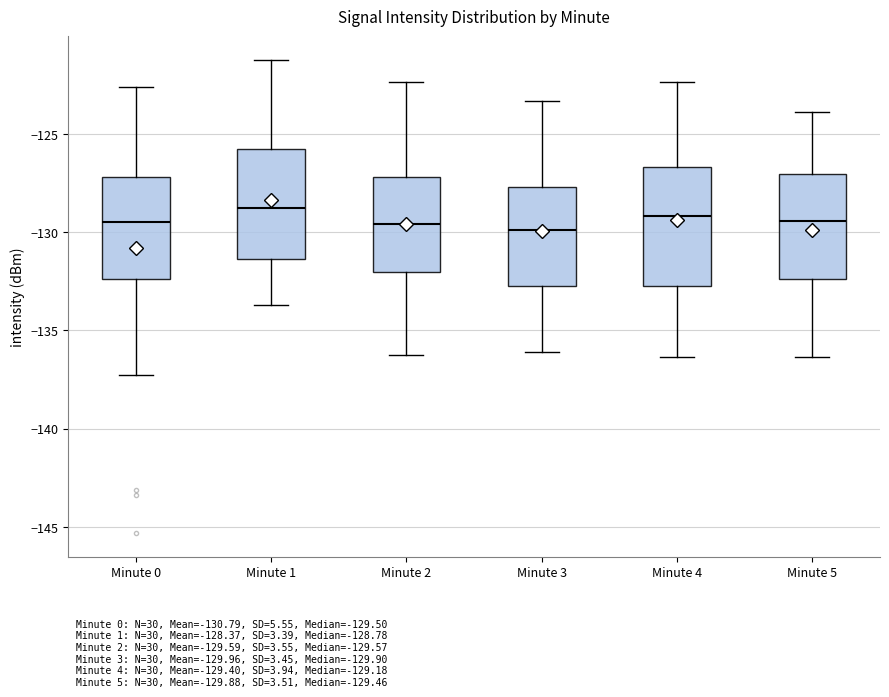

Reading left to right, read every box against the y-axis: the position of its median line, the range the box covers, and the ends of its whiskers. The values are not printed on the chart, so give them approximately, as read against the axis.

Minute 0: median -129.5, box -132.5 to -127.0, whiskers -137.5 to -122.5
Minute 1: median -129.0, box -131.5 to -125.5, whiskers -133.5 to -121.0
Minute 2: median -129.5, box -132.0 to -127.0, whiskers -136.0 to -122.5
Minute 3: median -130.0, box -133.0 to -127.5, whiskers -136.0 to -123.5
Minute 4: median -129.0, box -132.5 to -126.5, whiskers -136.5 to -122.5
Minute 5: median -129.5, box -132.5 to -127.0, whiskers -136.5 to -124.0